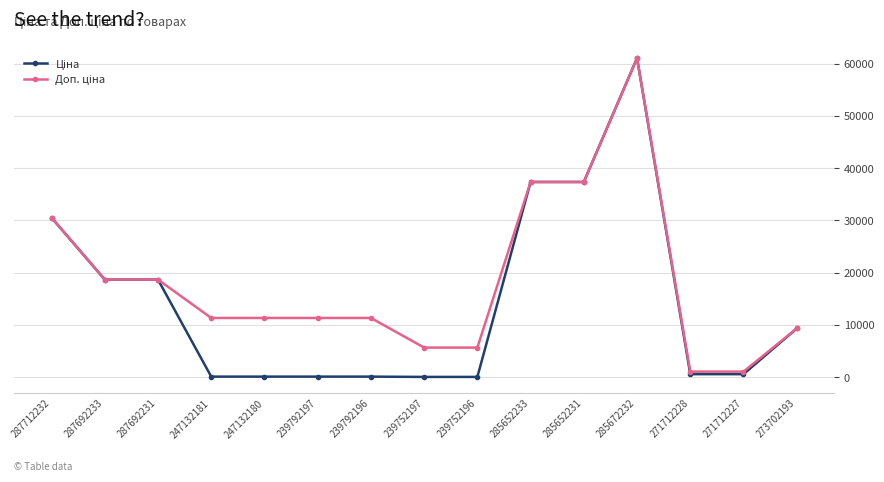

Which category has the highest value across all series?

285672232